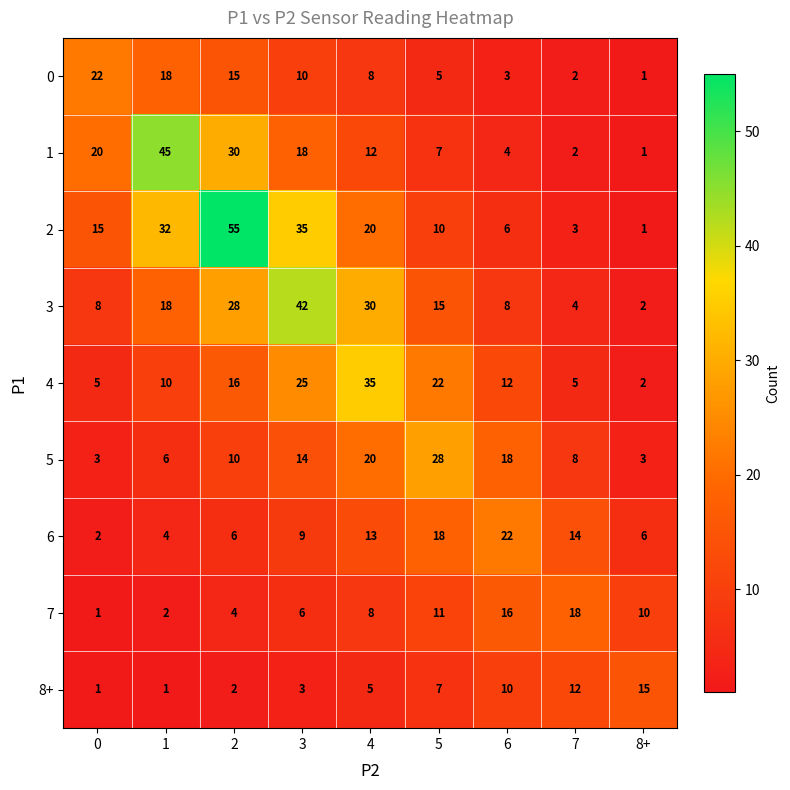

What is the difference between the maximum and minimum values in the 1 series?

44